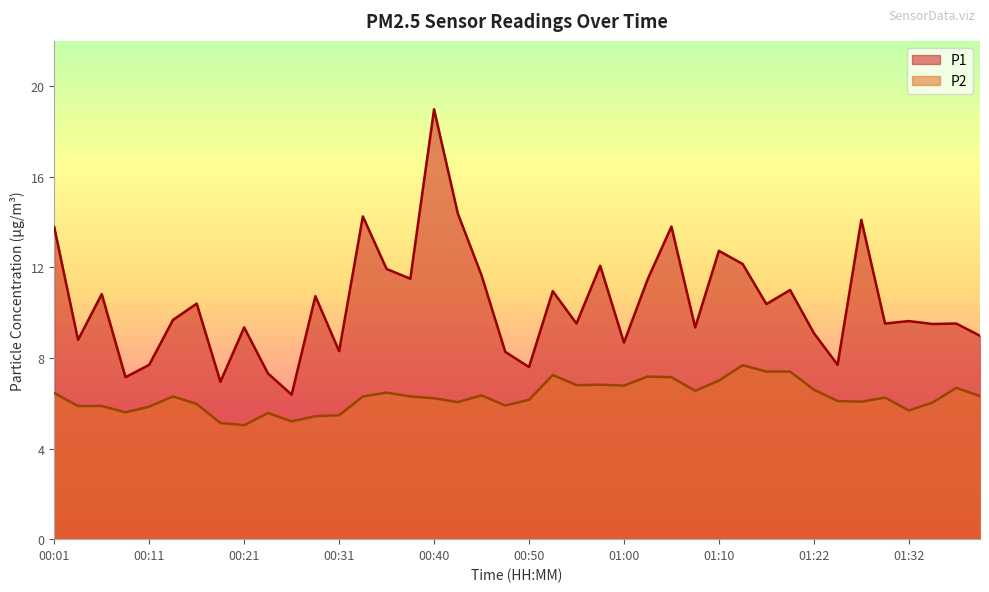

List the series in order of their peak value, lowest first.

P2, P1